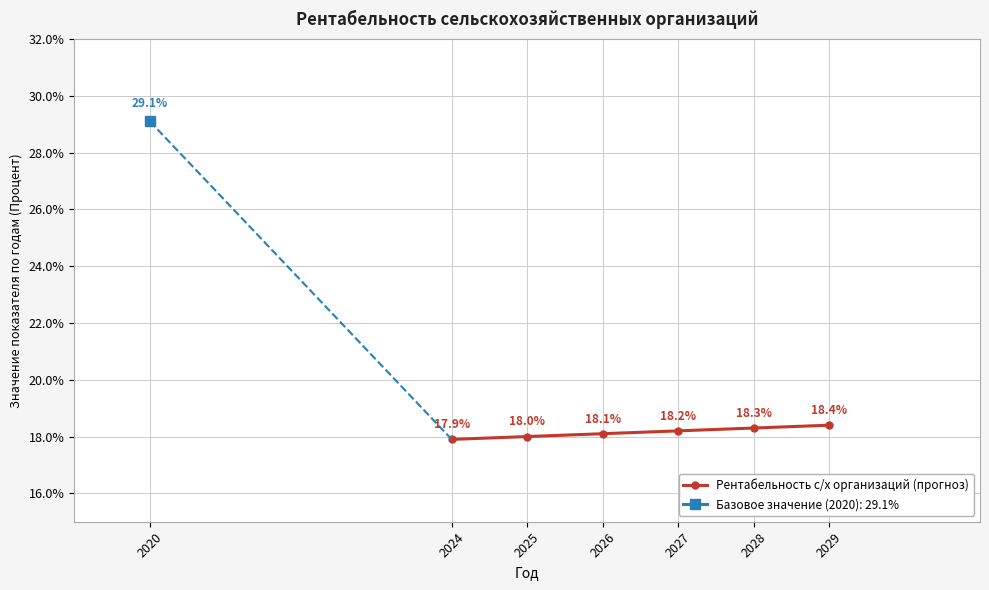

Does the chart have visible grid lines?

Yes